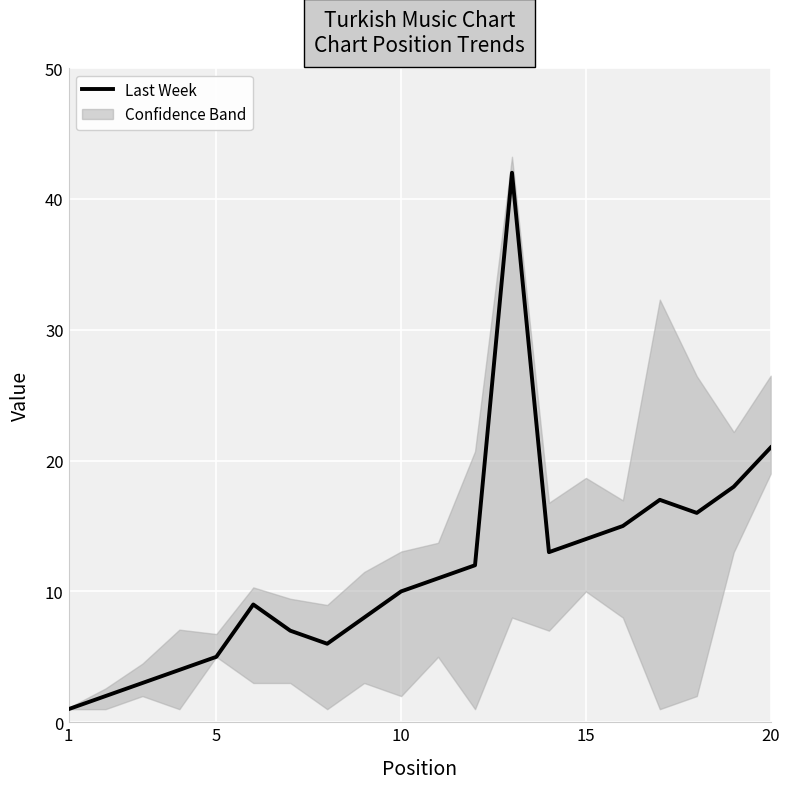

What is the smallest value displayed?

1